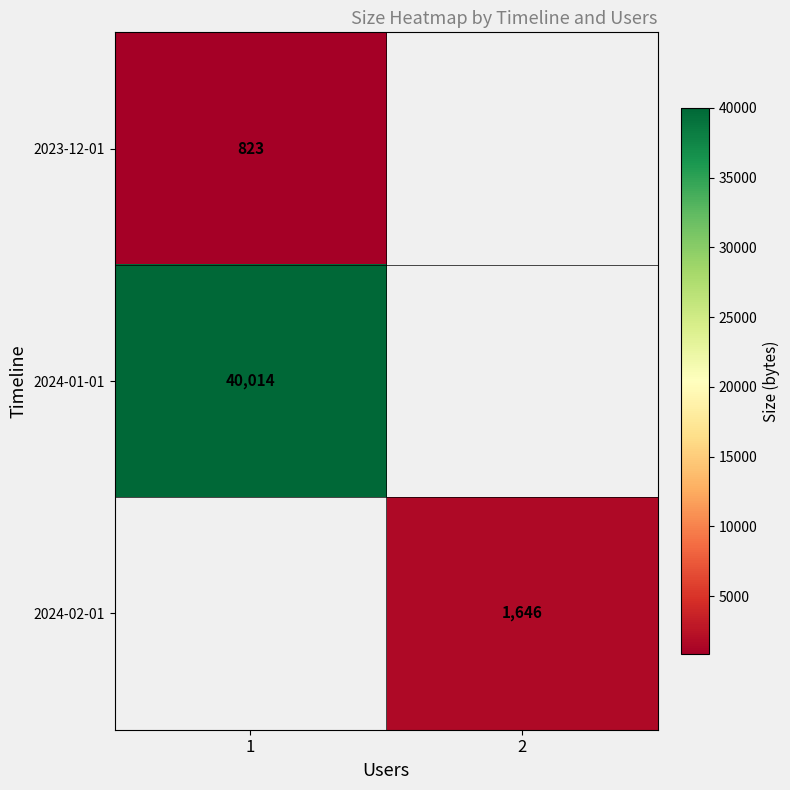

Count the number of categories in the chart.

2